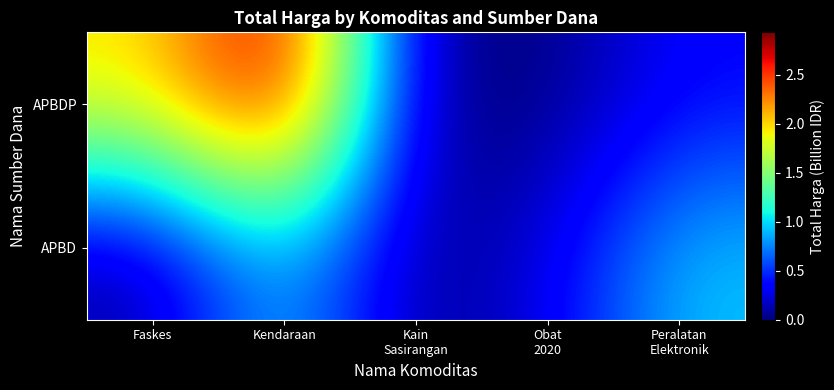

Reading right to left, list all the values displayed in this chart.

APBD: Peralatan
Elektronik=0.9	Obat
2020=0.3	Kain
Sasirangan=0.0	Kendaraan=1.0	Faskes=0.1
APBDP: Peralatan
Elektronik=0.4	Obat
2020=0.0	Kain
Sasirangan=0.0	Kendaraan=2.9	Faskes=2.0